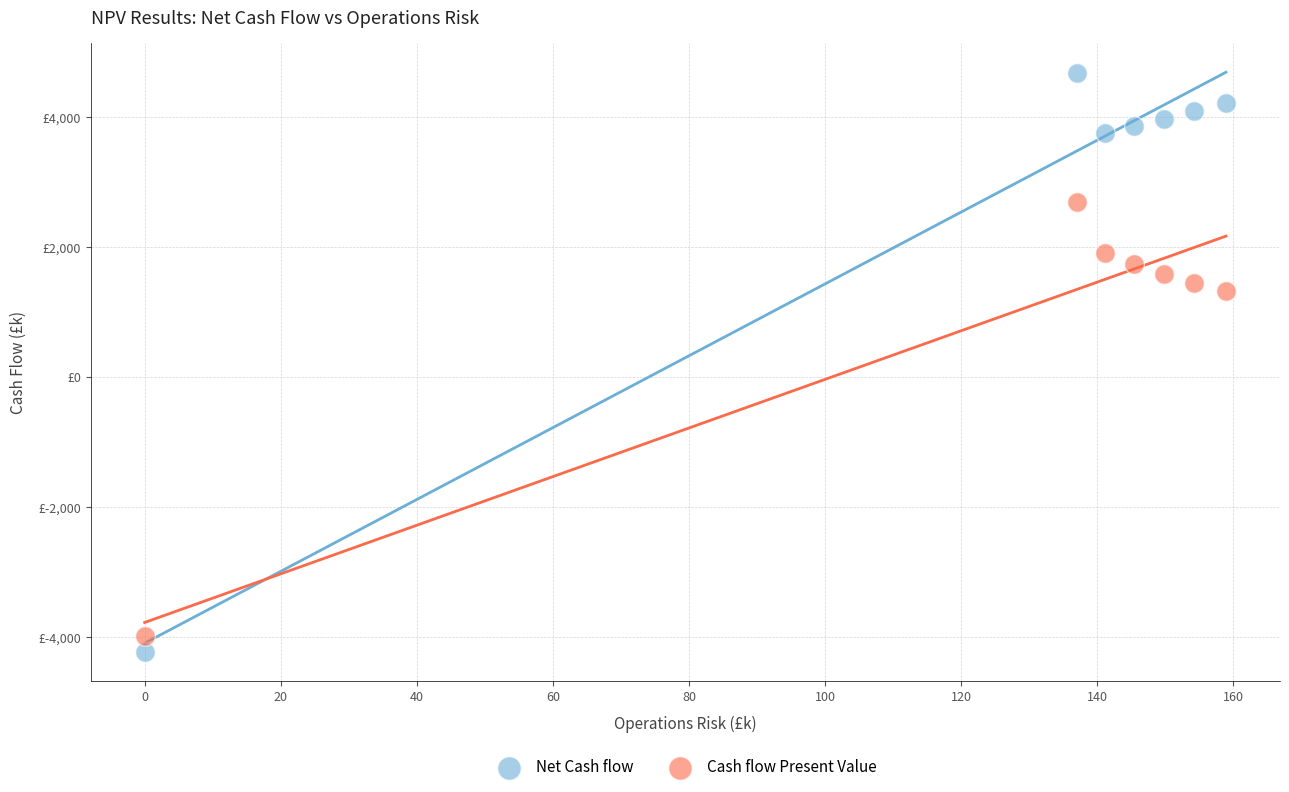

Which series contains the highest Y value?

Net Cash flow